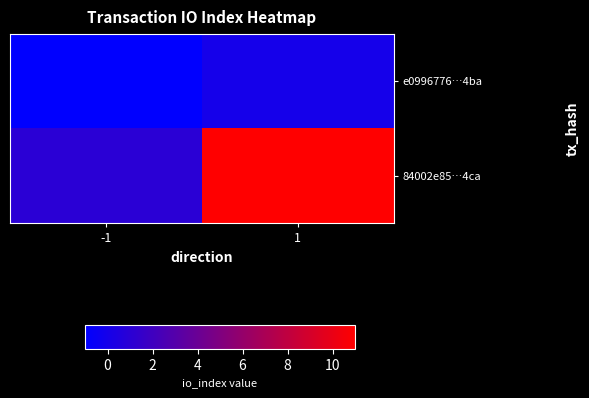

Which series has the widest spread of values?

84002e85…4ca